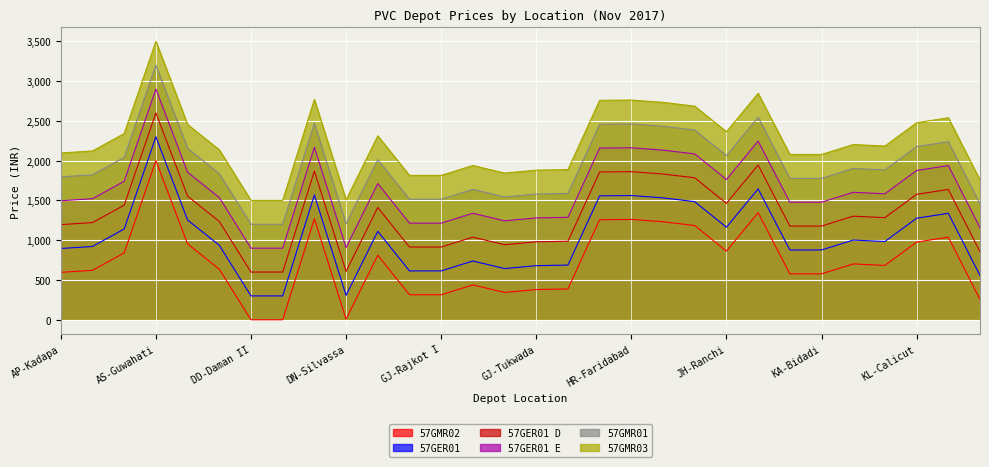

How many interior local valleys does the 57GER01 series have?

4